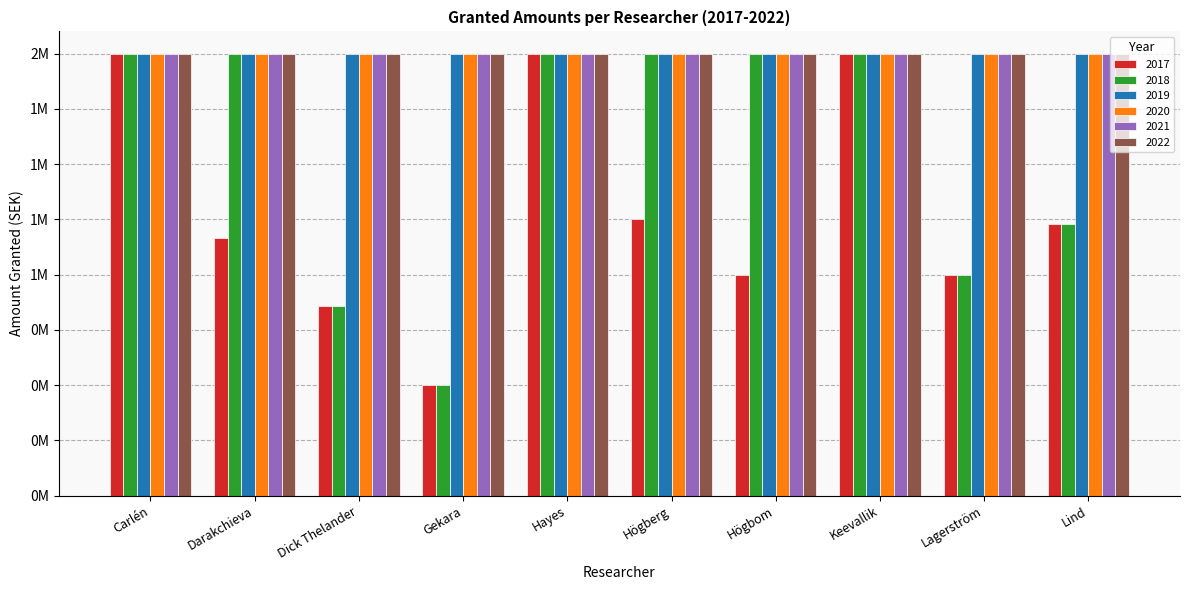

What are all the series names shown in the legend?

2017, 2018, 2019, 2020, 2021, 2022